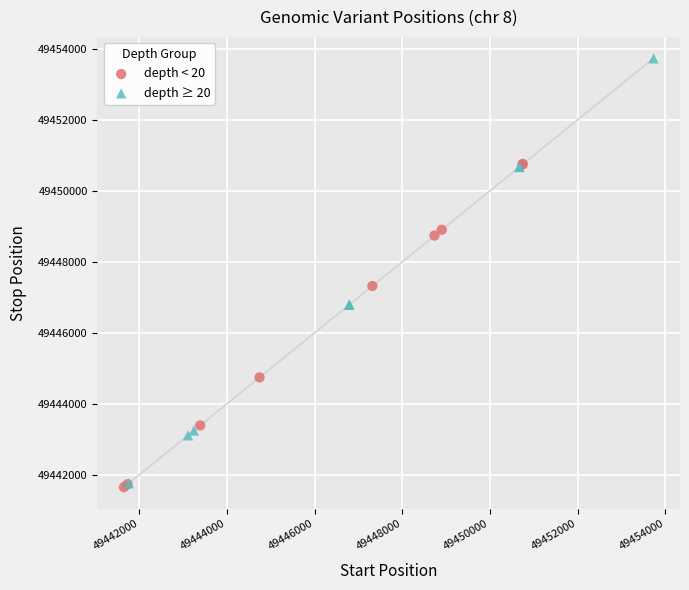

Which series reaches the minimum Y coordinate?

depth < 20